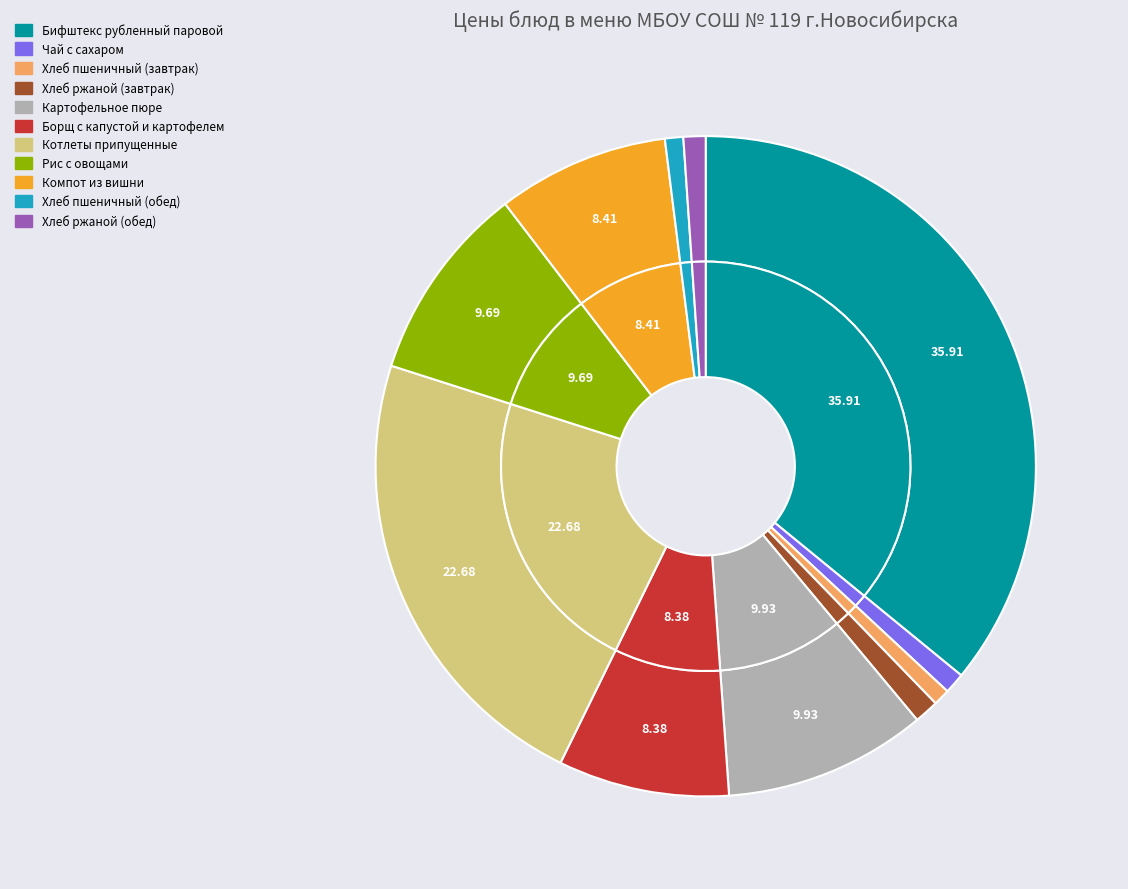

Count the number of slices in the pie.

11